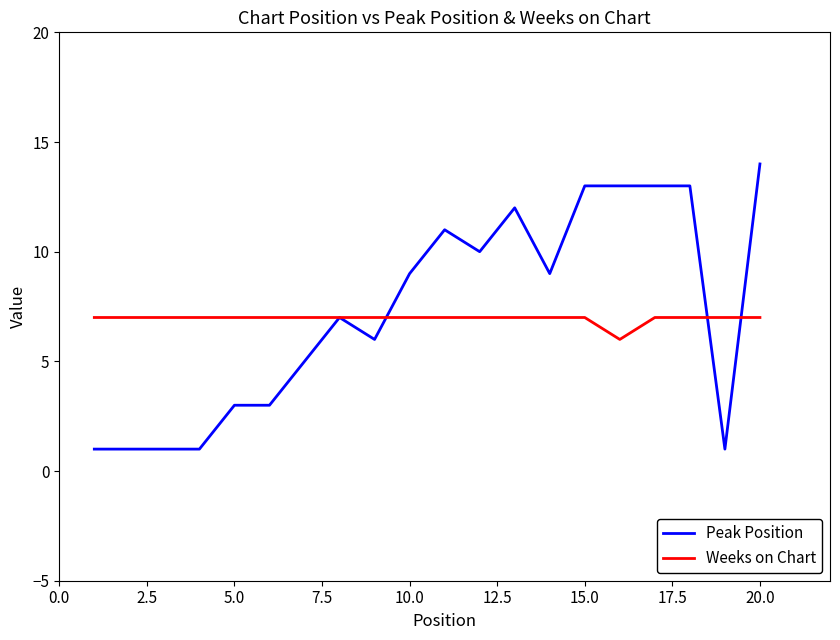

True or false: Peak Position has more than 1 points higher than both neighbors.

True